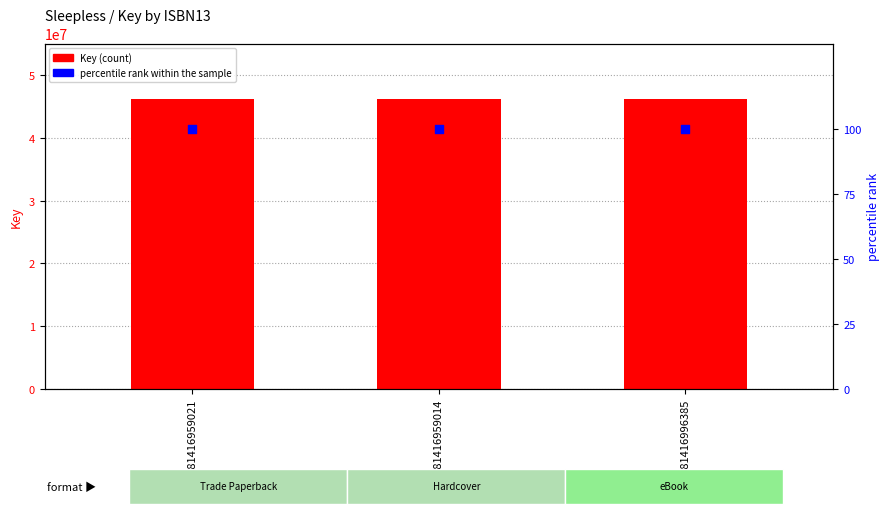

What are all the series names shown in the legend?

Key, percentile rank within the sample